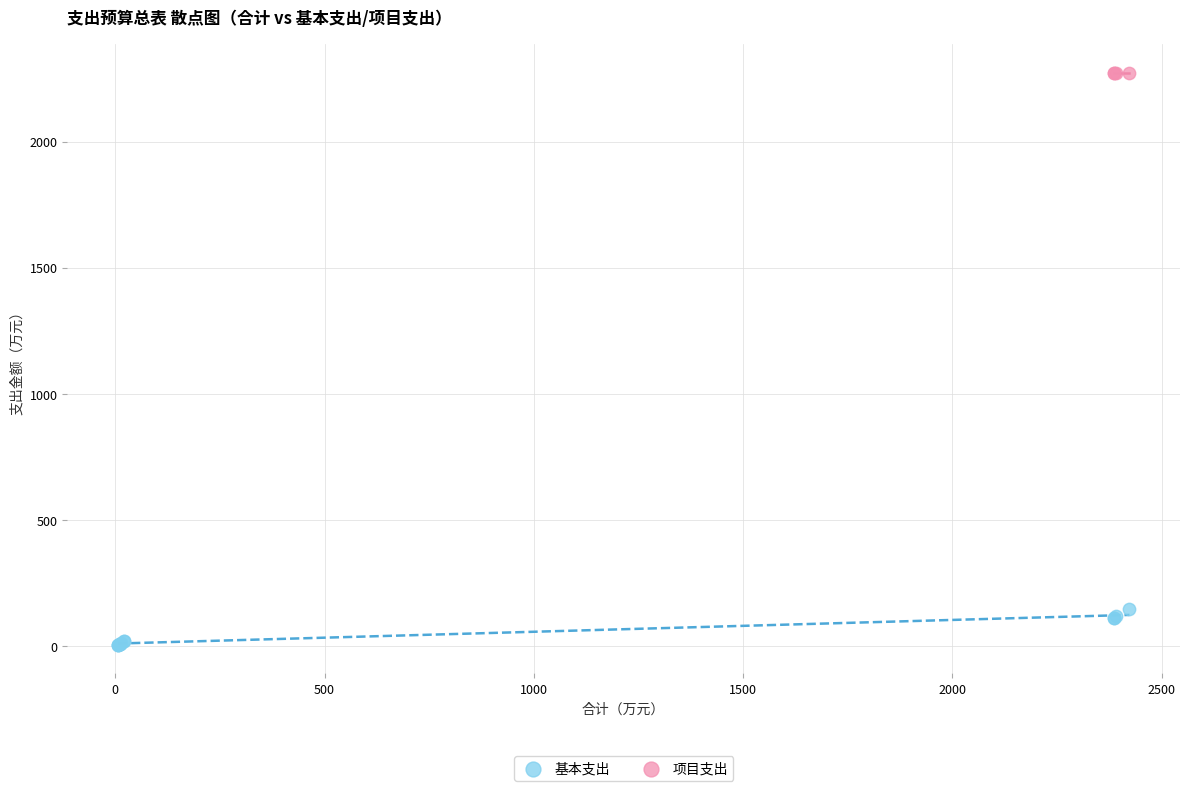

Which series contains the highest Y value?

项目支出